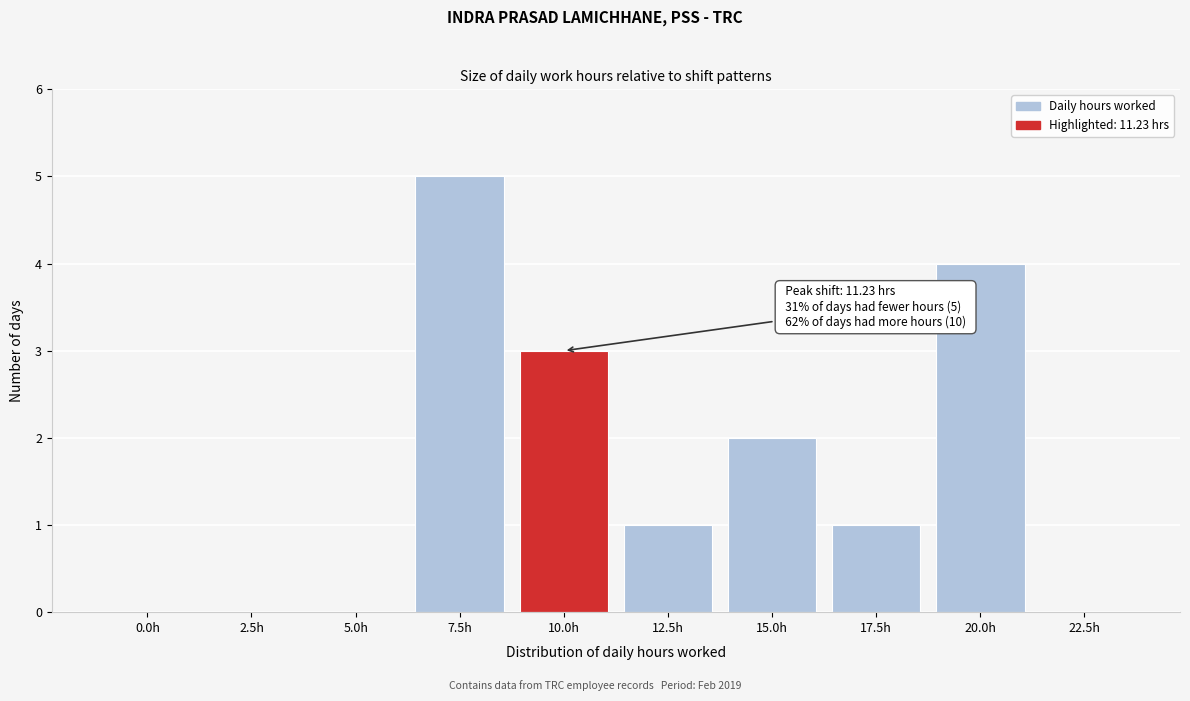

Reading left to right, what are all the values shown in this chart?

0.0h=0	2.5h=0	5.0h=0	7.5h=5	10.0h=3	12.5h=1	15.0h=2	17.5h=1	20.0h=4	22.5h=0